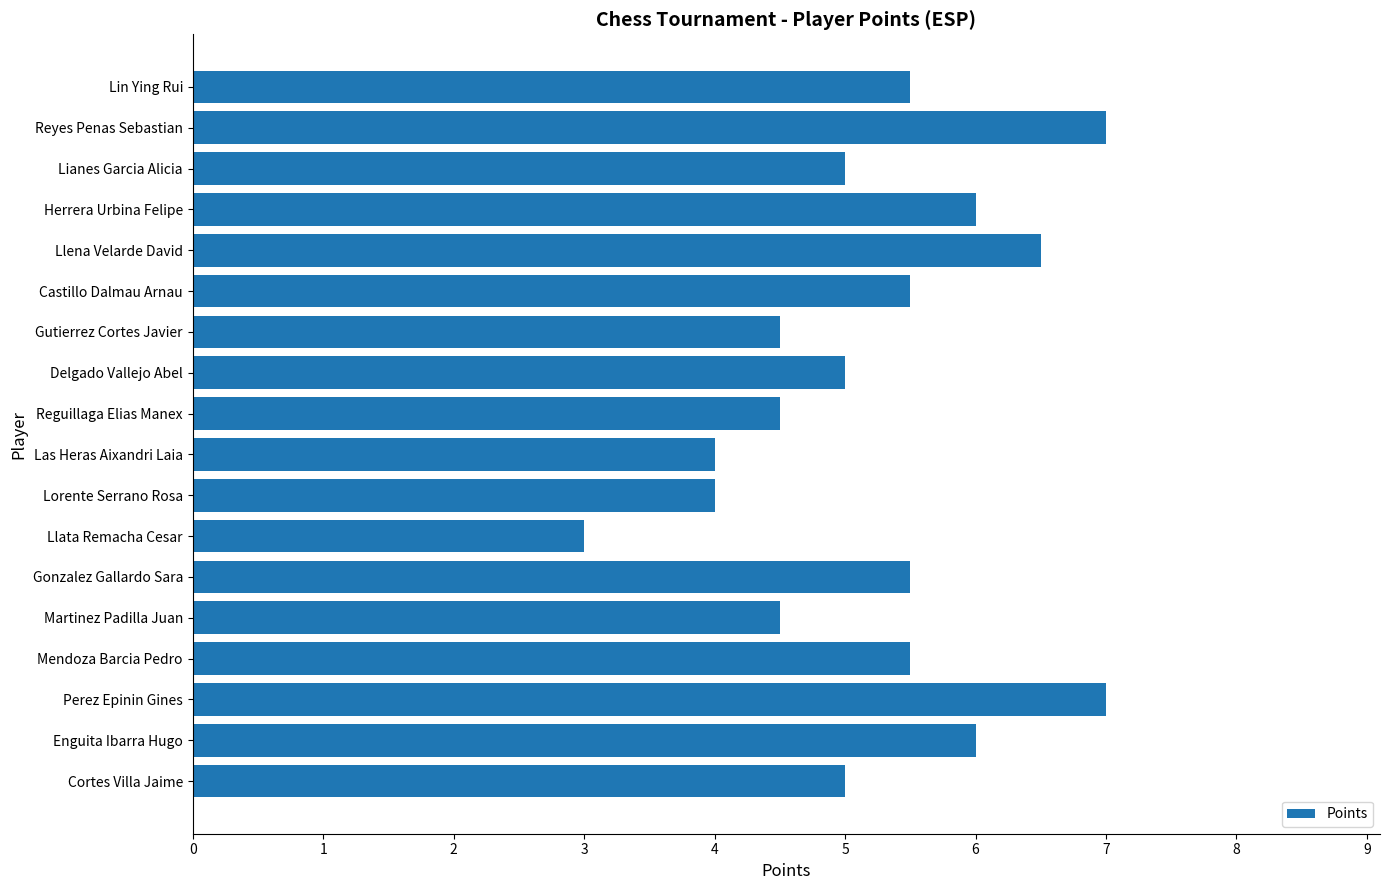

What is the maximum value shown in the chart?

7.0